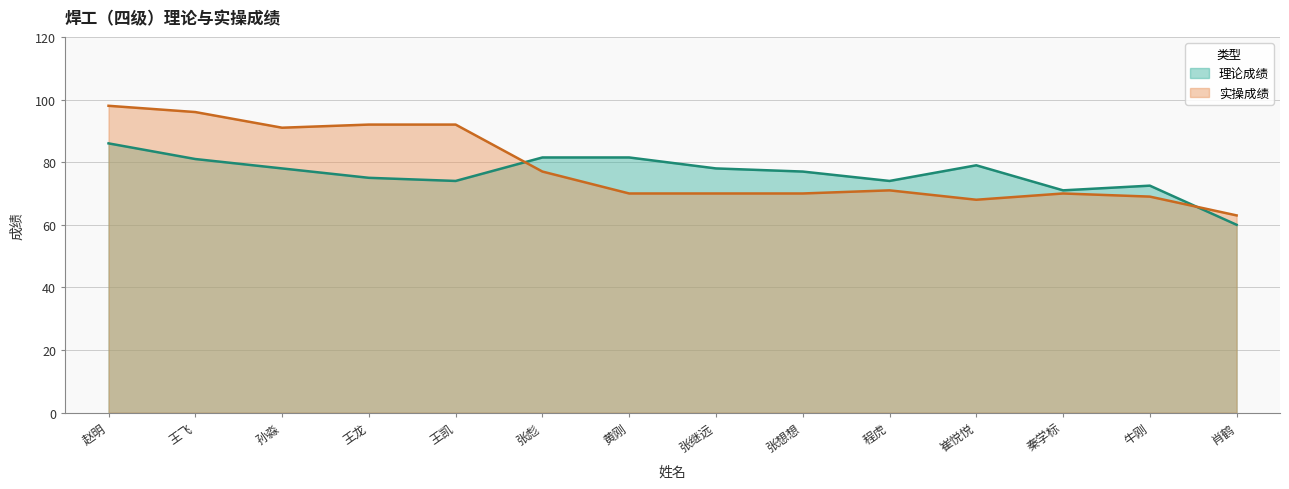

What is the label of the 10th point from the left?

程虎